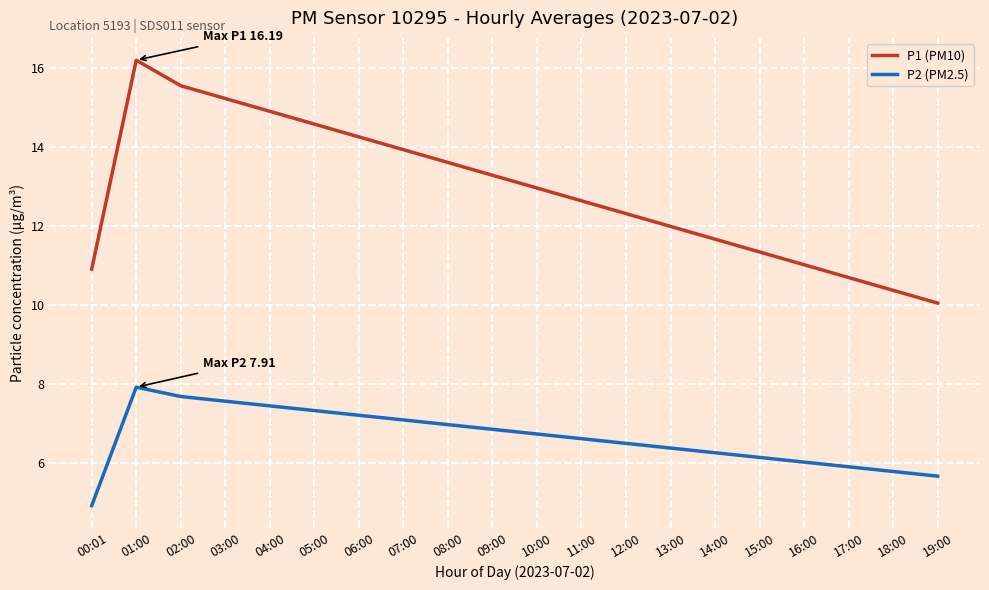

Between 01:00 and 04:00, which series saw the biggest shift?

P1 (PM10)